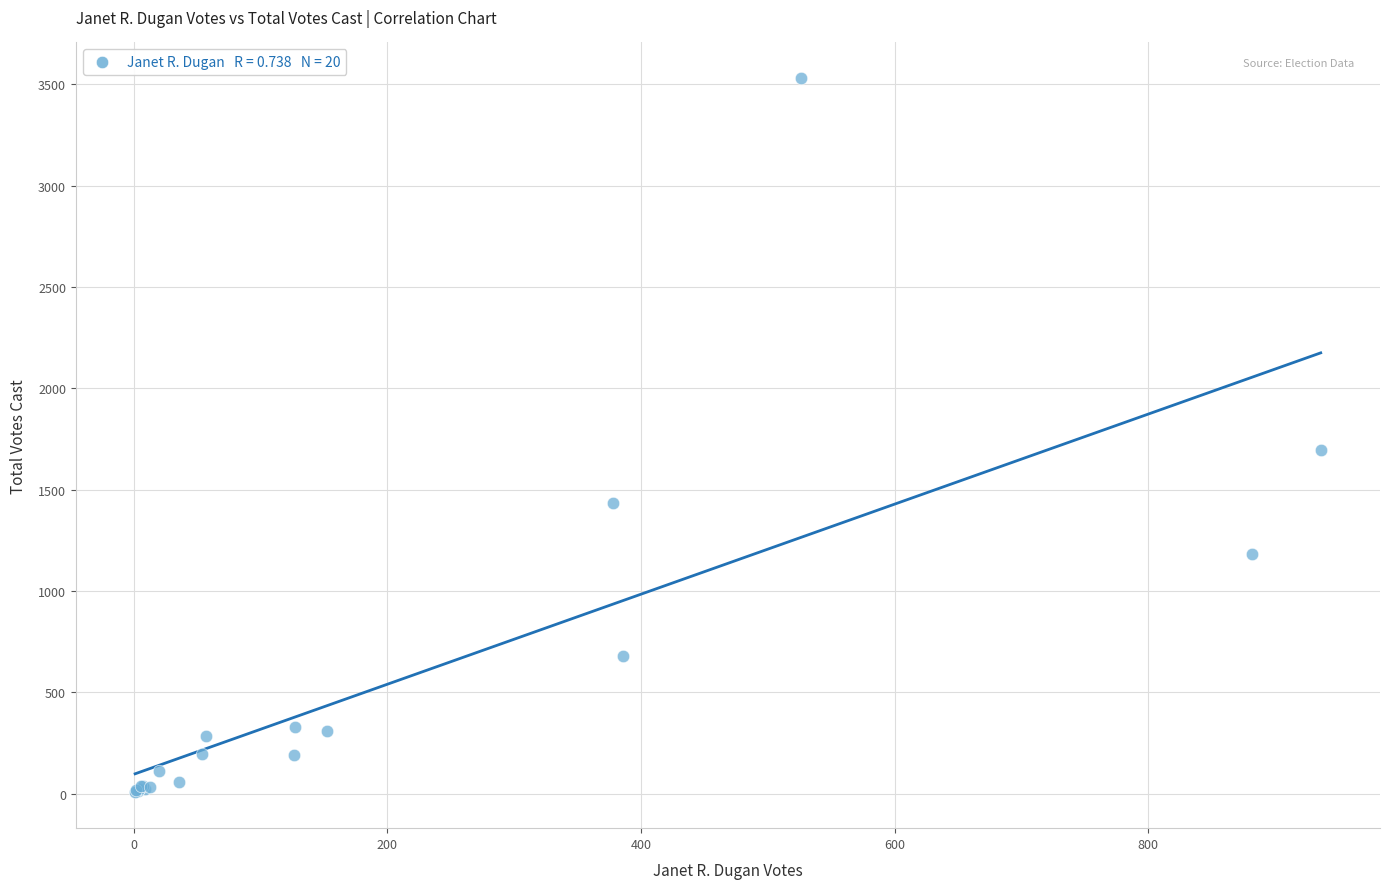

What Y value in the scatter plot is closest to 1768?

1694